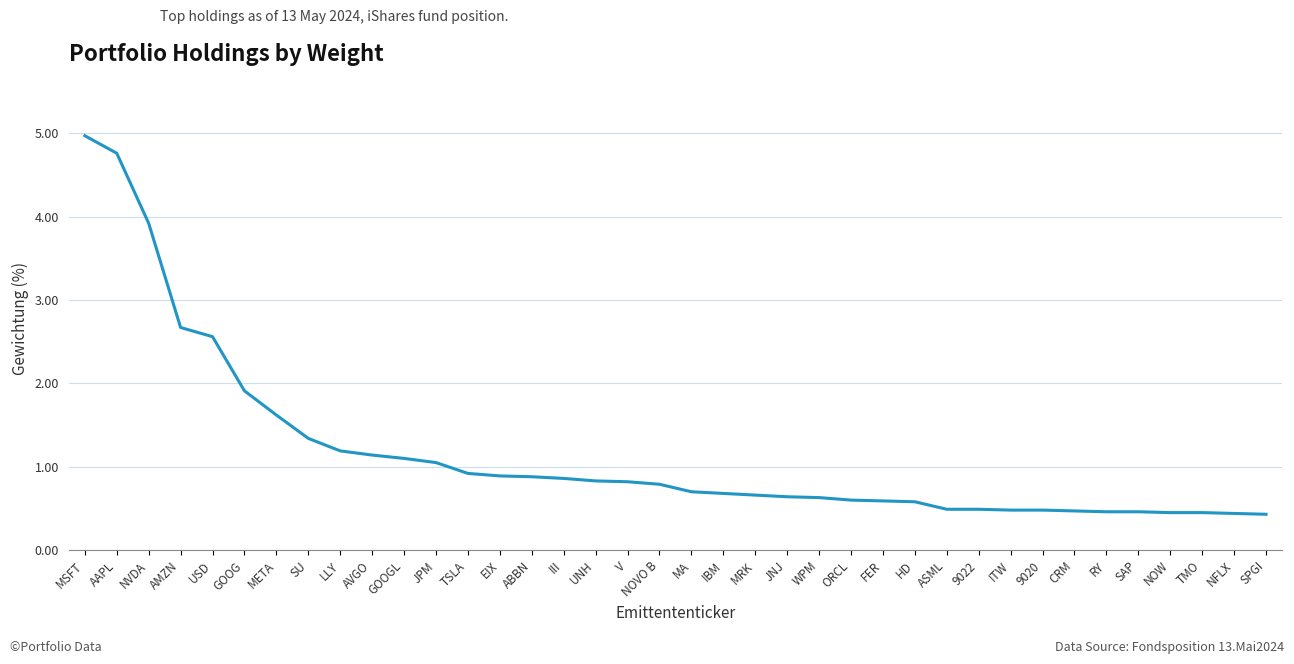

Read the value at NOVO B.

0.8